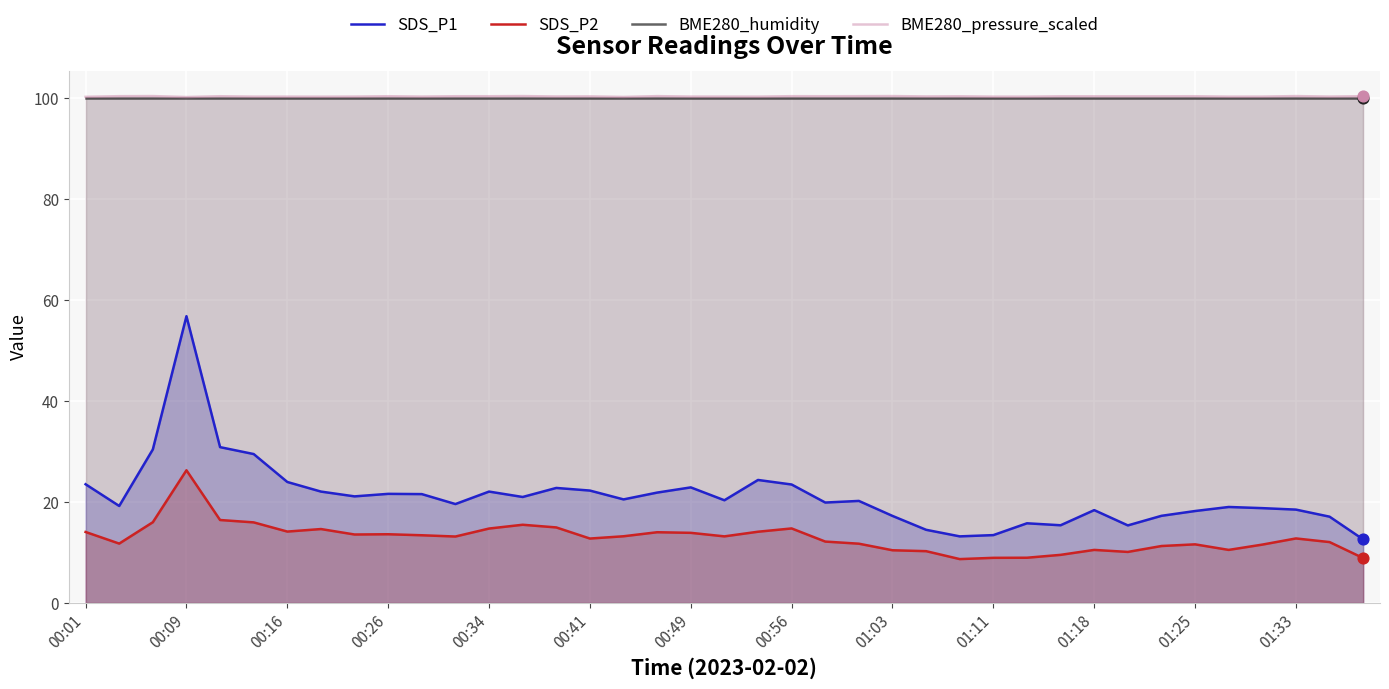

Which series reaches the minimum Y coordinate?

SDS_P2